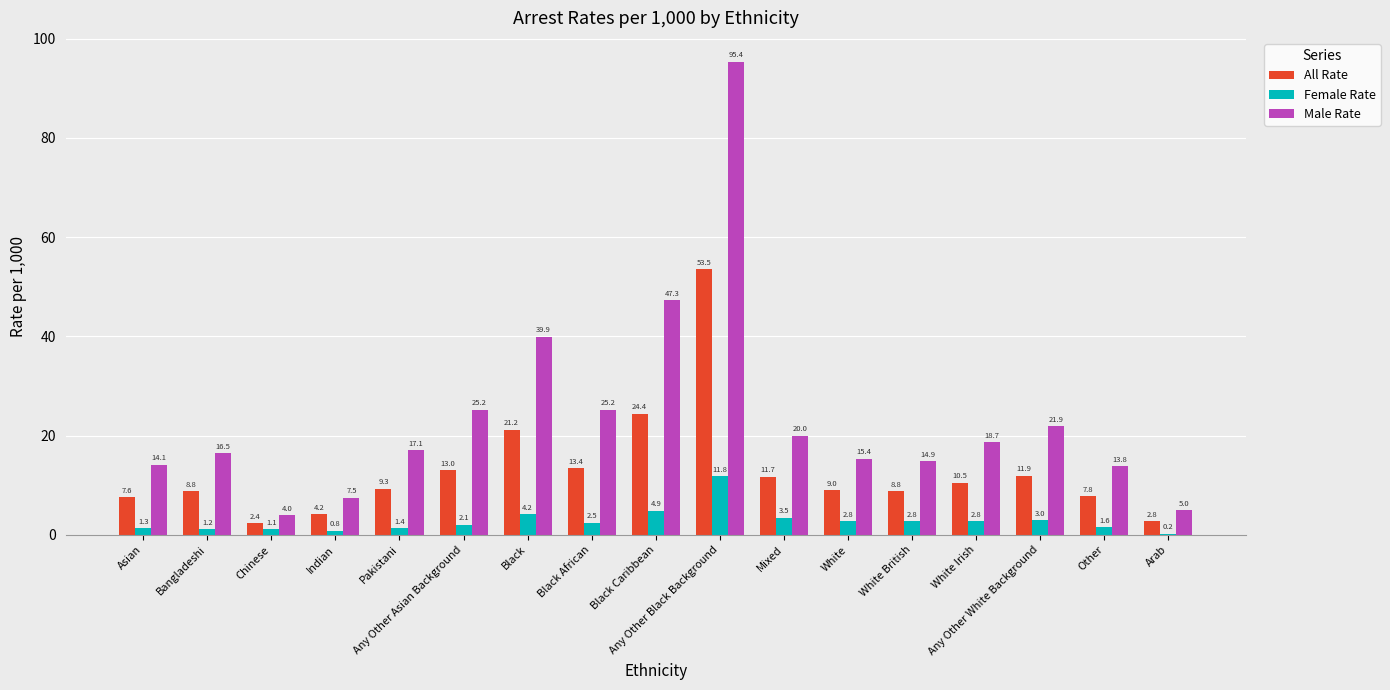

What are all the series names shown in the legend?

All Rate, Female Rate, Male Rate